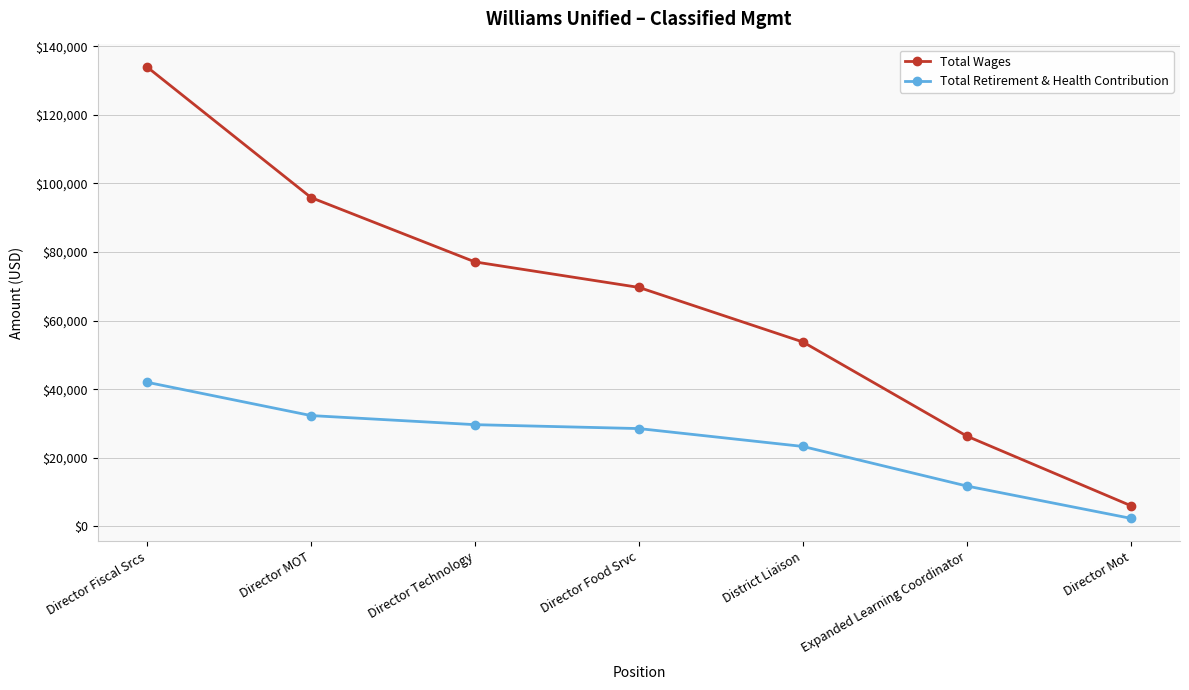

True or false: Total Retirement & Health Contribution and Total Wages intersect in this chart.

False